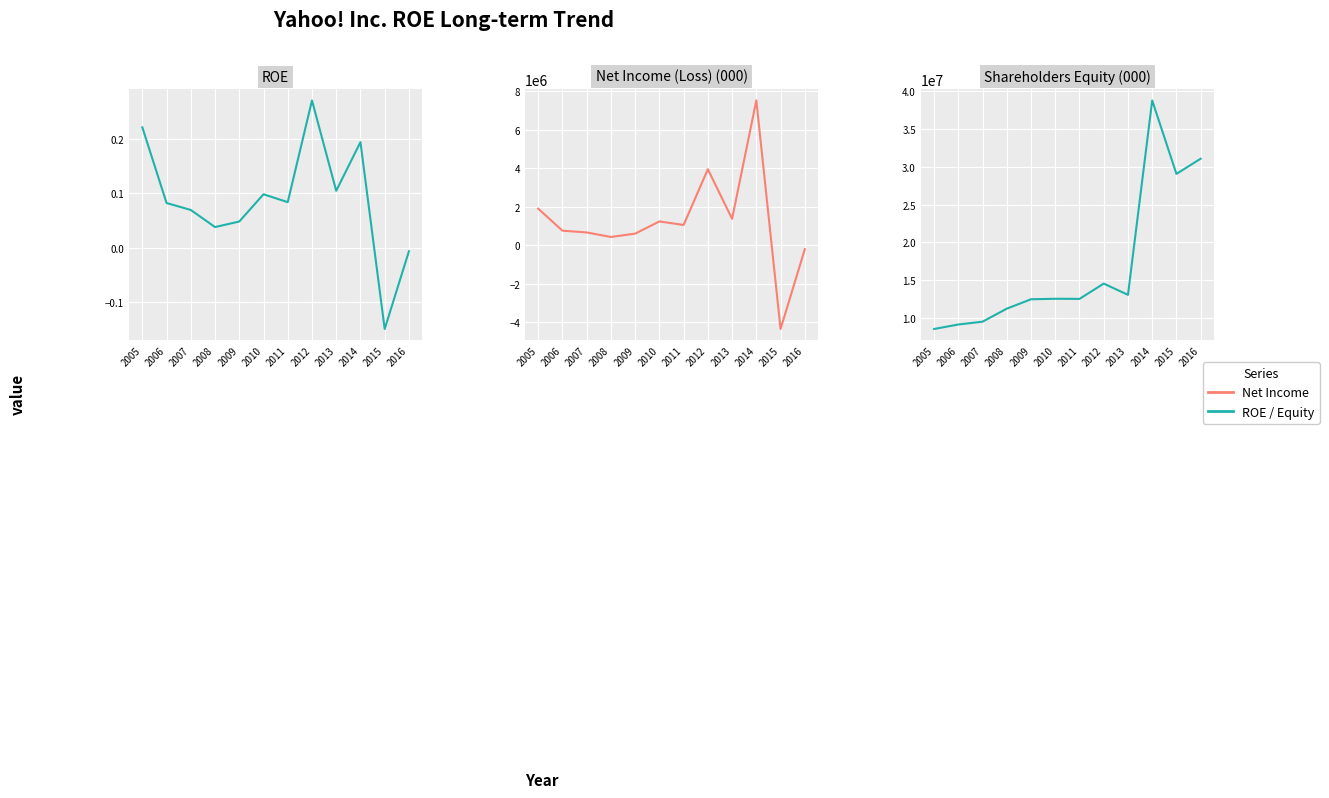

Reading left to right, transcribe all the data shown in this chart.

ROE: 0.2	0.1	0.1	0.0	0.0	0.1	0.1	0.3	0.1	0.2	-0.2	-0.0
Net Income: 1896230.0	751391.0	660000.0	424298.0	597992.0	1231663.0	1048827.0	3945479.0	1366281.0	7521731.0	-4359082.0	-214321.0
Shareholders Equity: 8566415.0	9160610.0	9532831.0	11250942.0	12493320.0	12558129.0	12541067.0	14560200.0	13074909.0	38741837.0	29043537.0	31049283.0